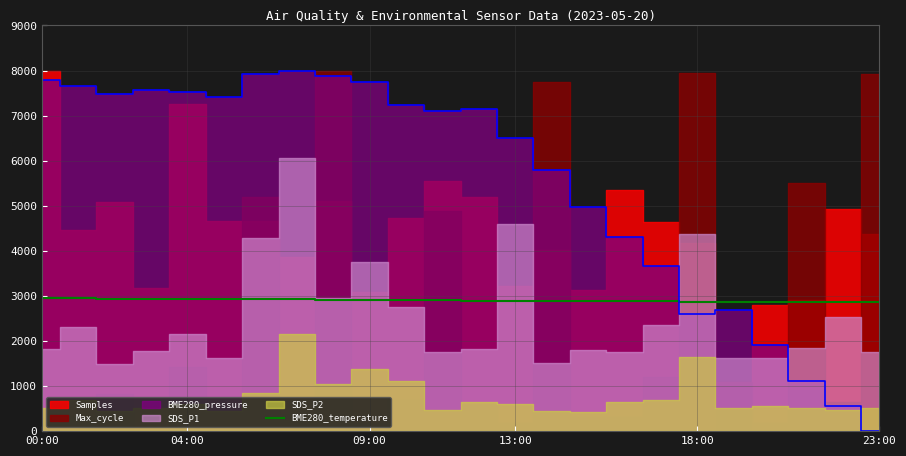

Reading right to left, extract all data points from this chart.

2864.0	2857.6	2867.2	2860.8	2873.6	2873.6	2876.8	2886.4	2883.2	2876.8	2880.0	2896.0	2905.6	2908.8	2899.2	2905.6	2924.8	2921.6	2928.0	2940.8	2937.6	2940.8	2947.2	2944.0